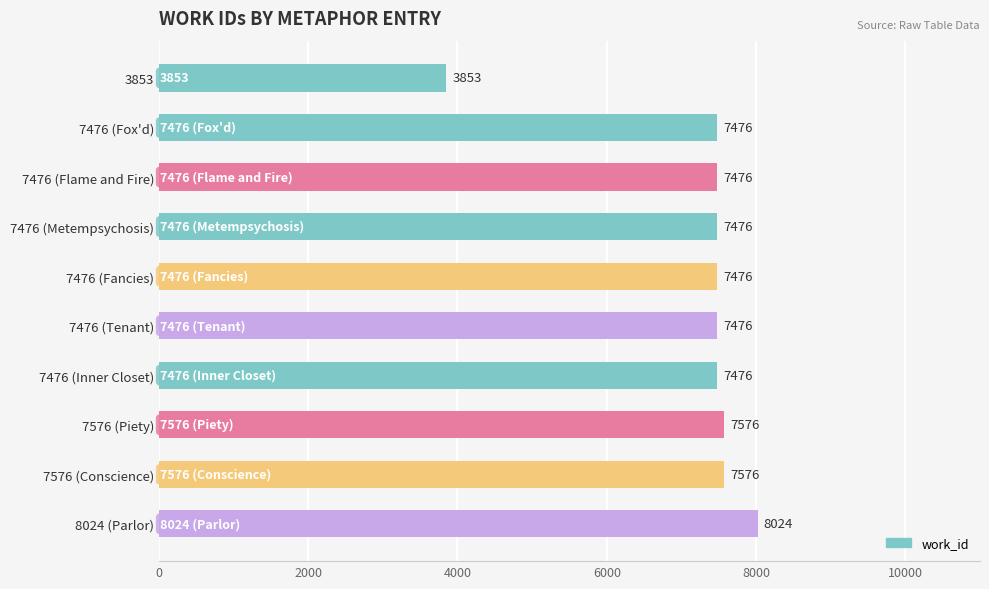

What value does the data have at 7476 (Fancies), to the nearest 100?

7500